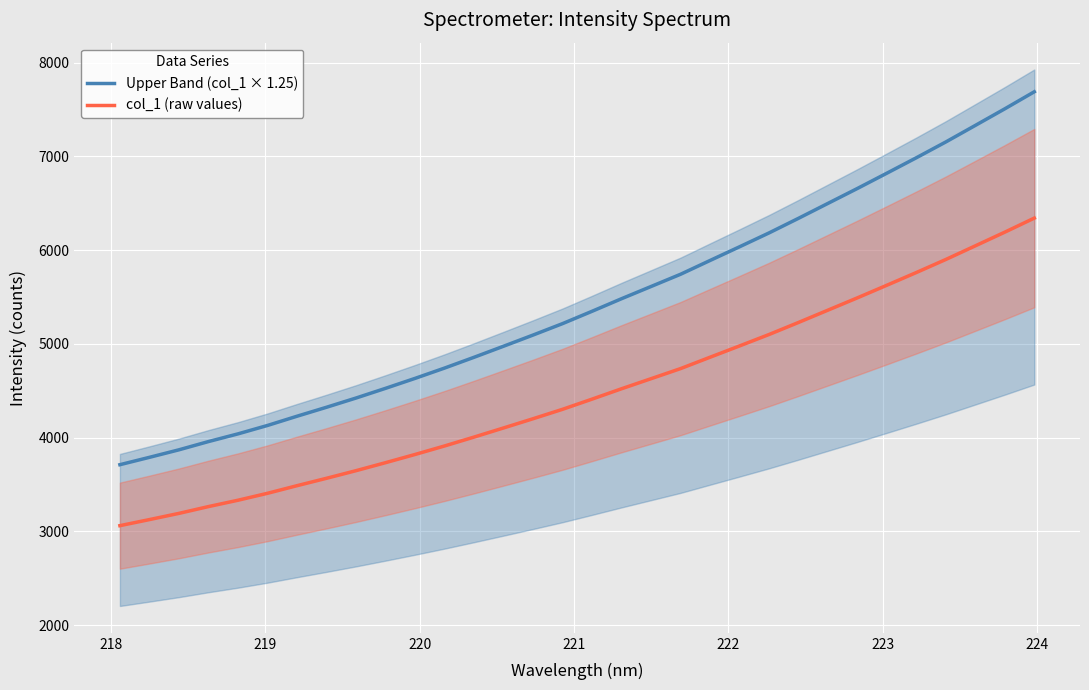

What is the difference between the second highest and second lowest values in the Upper Band (col_1 × 1.25) series?

3718.2